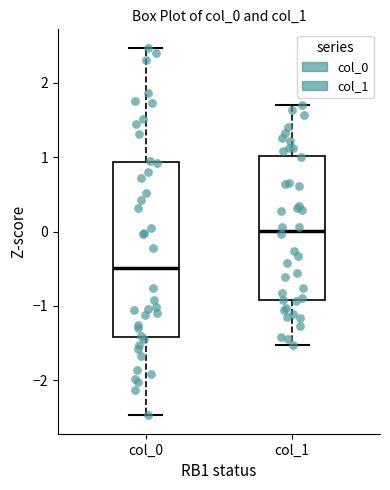

Which box's median line is the lowest?

col_0